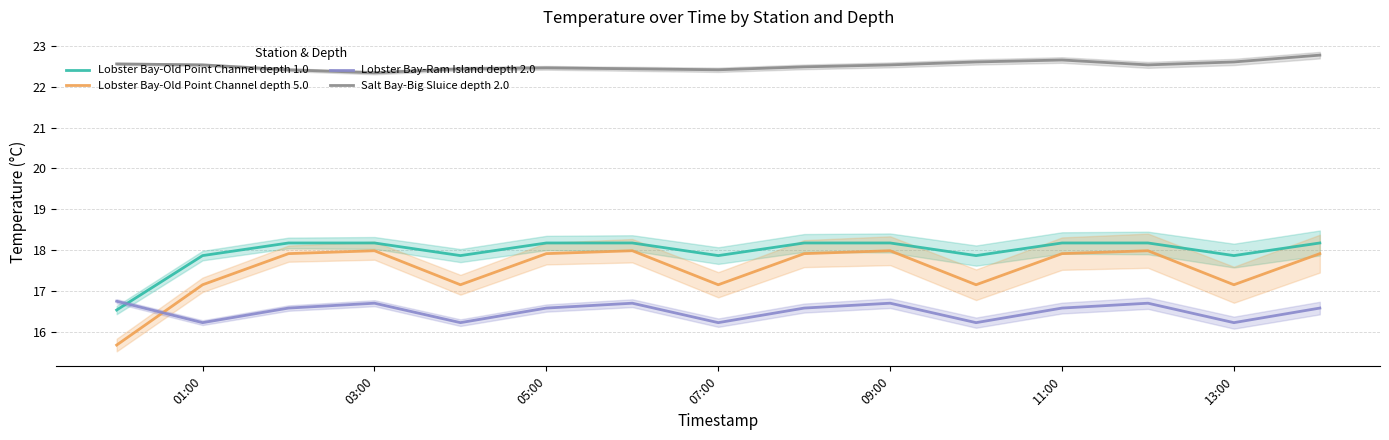

True or false: Salt Bay-Big Sluice depth 2.0 has more than 2 interior local peaks.

False